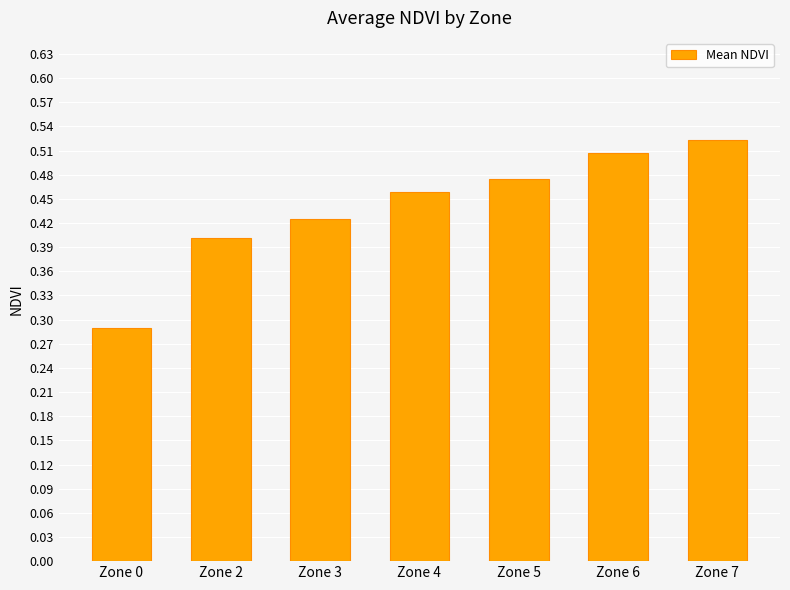

Between Zone 3 and Zone 2, which is larger?

Zone 3